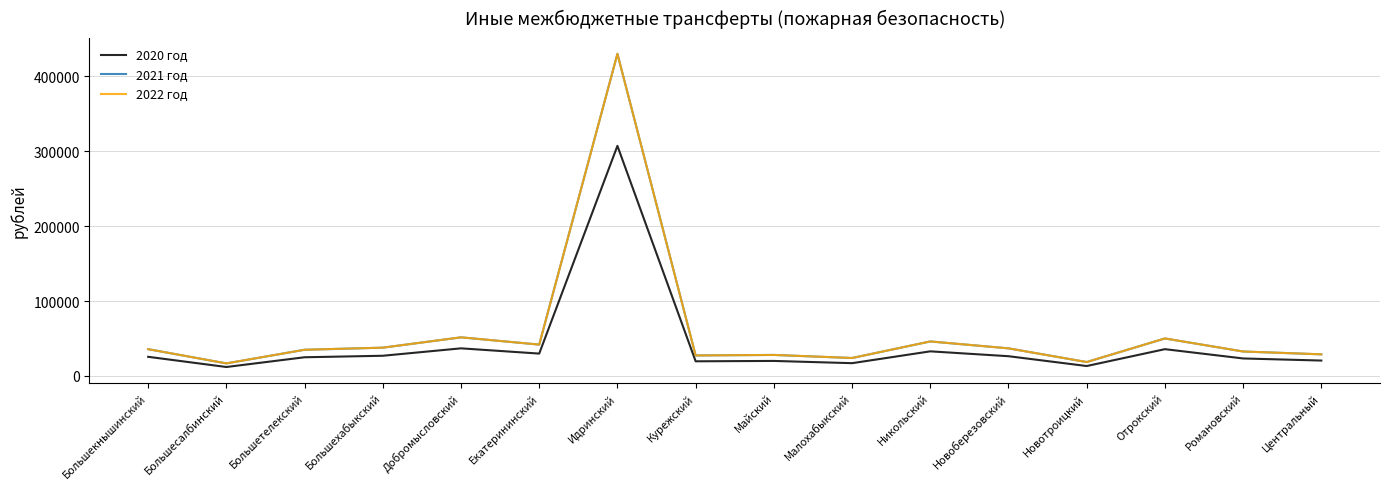

Does the chart display data point markers on the line(s)?

No